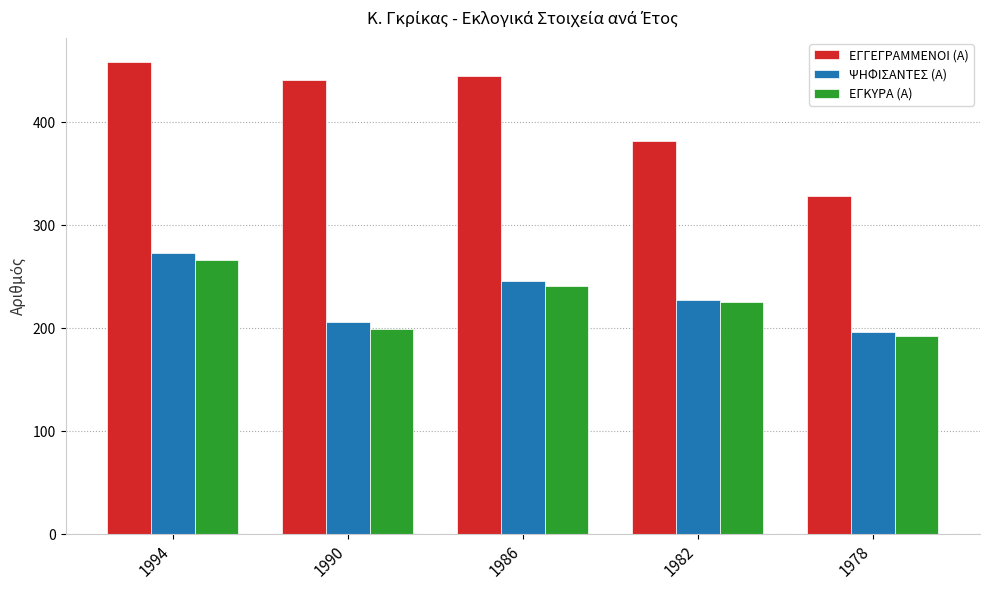

List the labels in order of ΨΗΦΙΣΑΝΤΕΣ (Α) value, smallest first.

1978, 1990, 1982, 1986, 1994